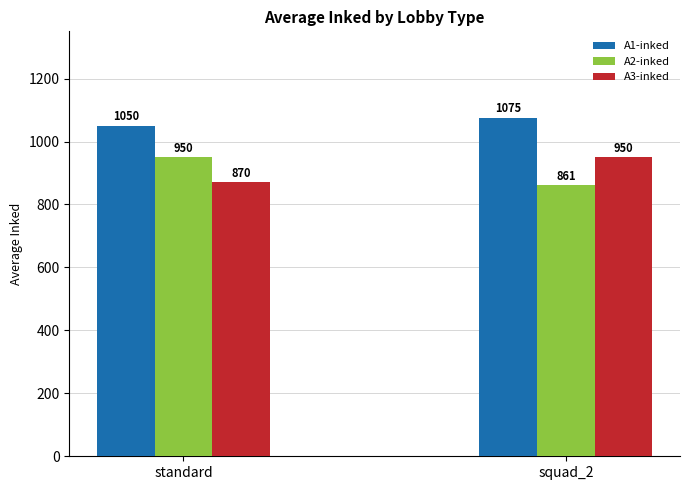

Which label corresponds to the smallest value in the chart?

squad_2